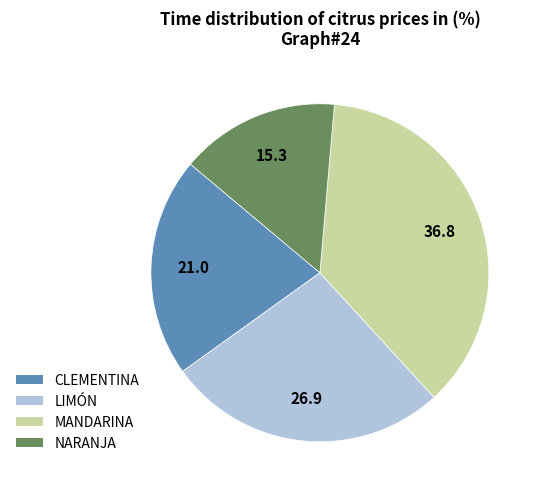

Which category has the smallest portion of the pie?

NARANJA